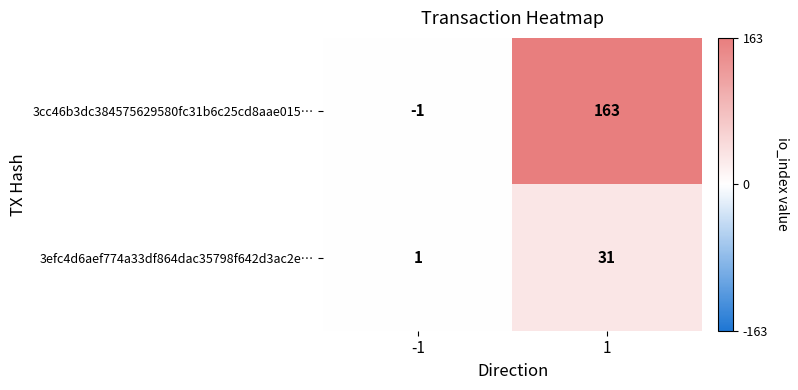

What is the sum of the 3efc4d6aef774a33df864dac35798f642d3ac2e… values at -1 and 1?

32